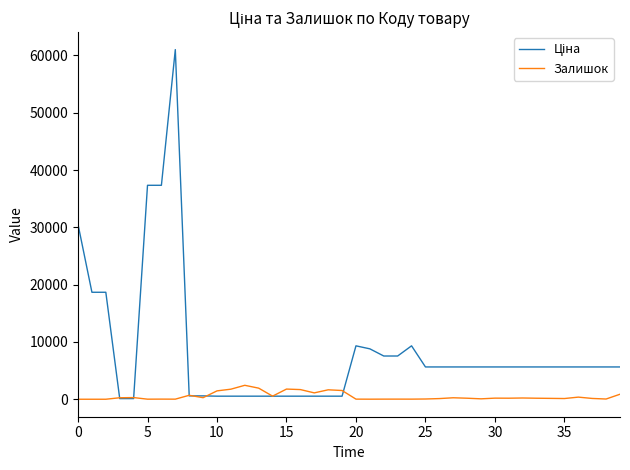

What is the maximum value for Залишок?

2433.0